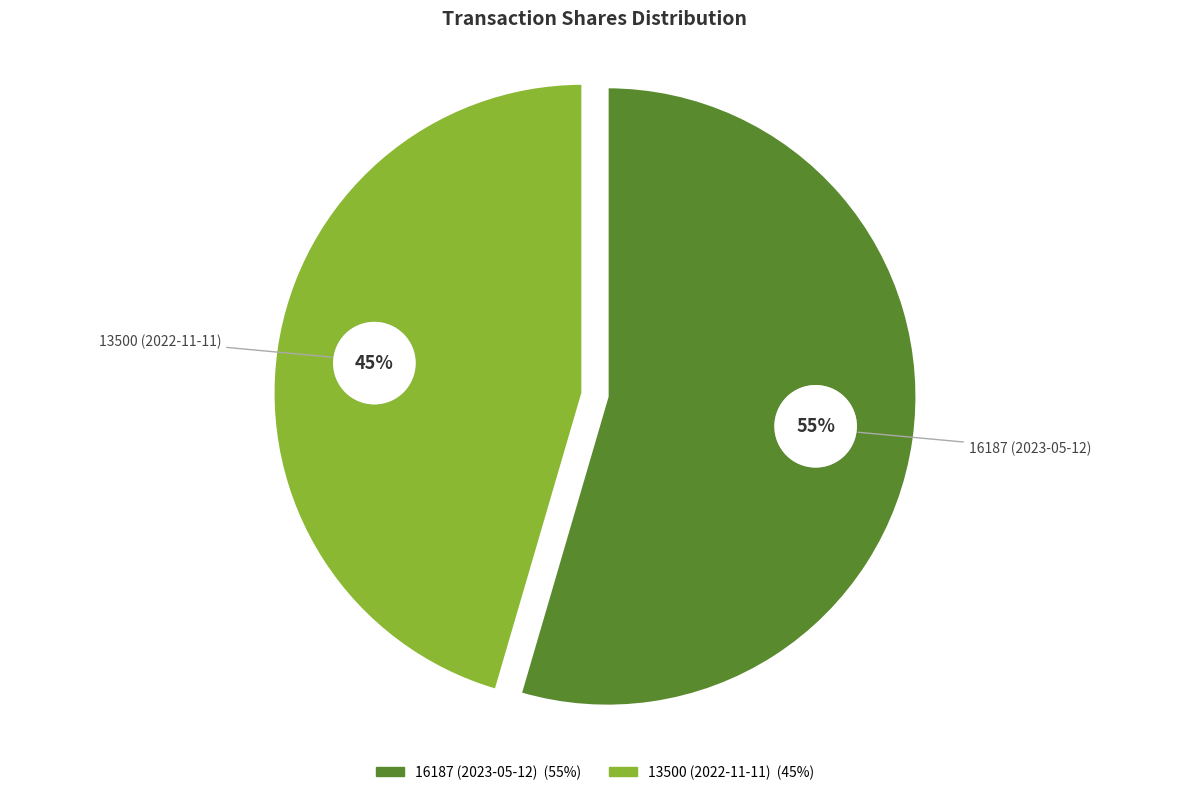

Which has a higher value, 13500 (2022-11-11) or 16187 (2023-05-12)?

16187 (2023-05-12)